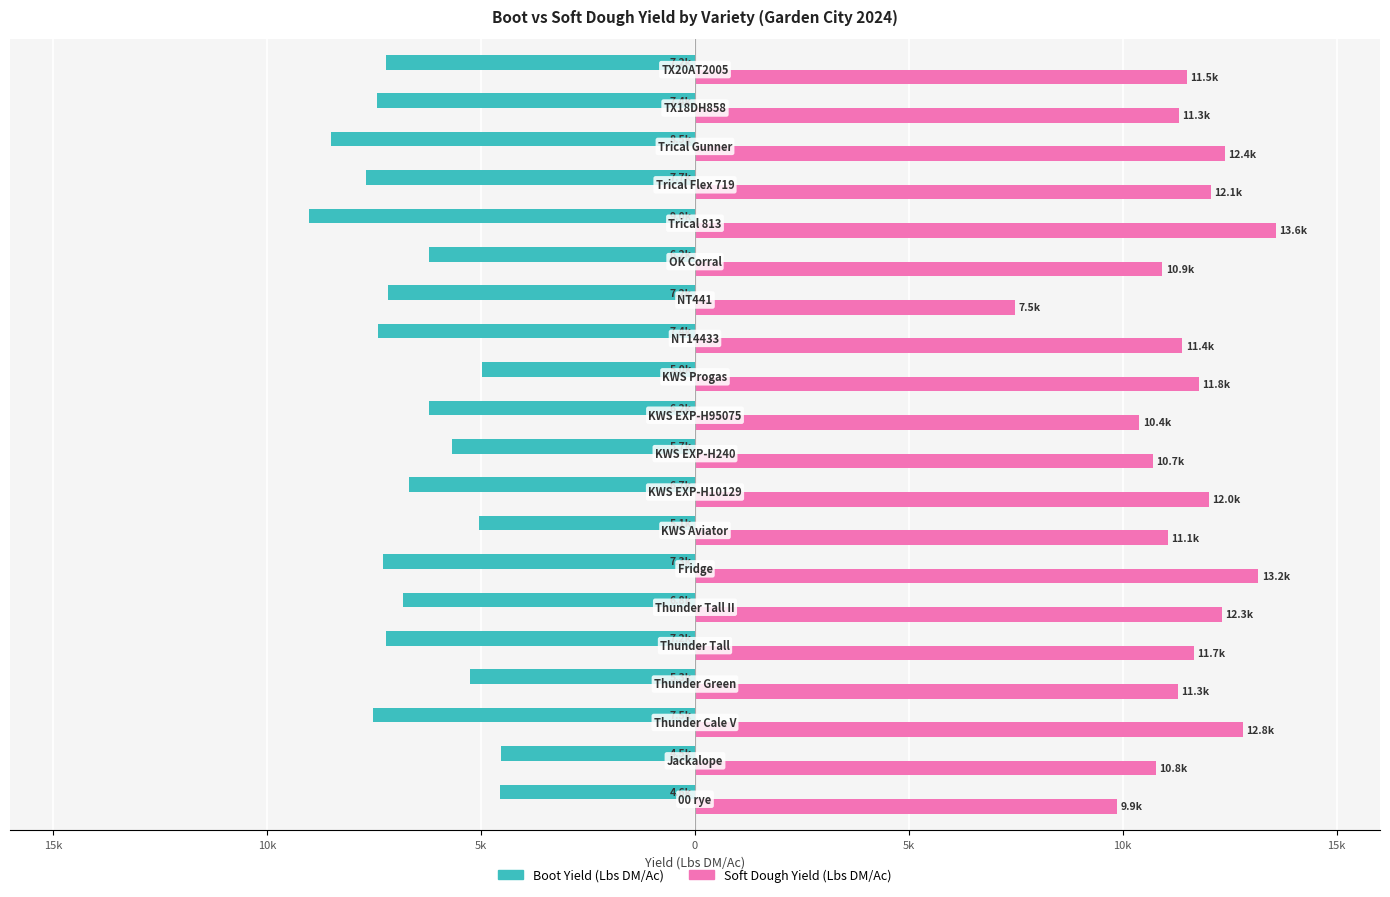

Reading right to left, what are all the values shown in this chart?

Boot Yield (Lbs DM/Ac): -7221.1	-7444.4	-8508.0	-7683.5	-9019.0	-6225.7	-7187.7	-7402.6	-4985.1	-6229.7	-5683.6	-6696.0	-5052.8	-7304.9	-6819.2	-7224.0	-5268.6	-7528.9	-4525.5	-4555.1
Soft Dough Yield (Lbs DM/Ac): 11492.0	11309.5	12388.1	12054.3	13572.7	10926.8	7484.7	11397.8	11772.4	10387.4	10711.6	12020.5	11058.4	13168.4	12311.5	11664.0	11282.9	12809.1	10772.0	9873.1